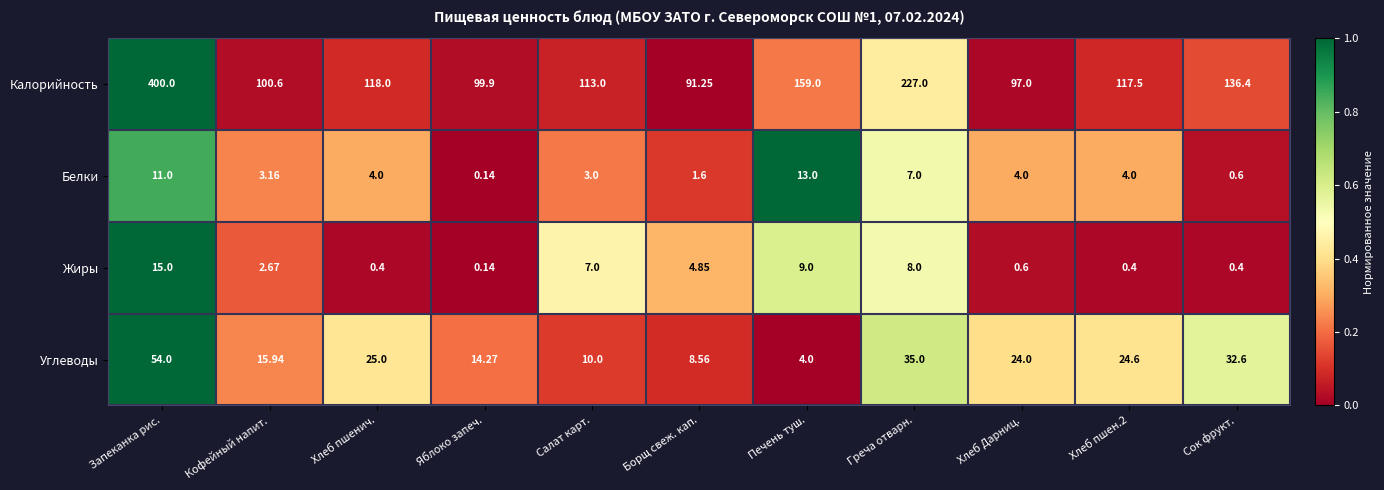

Where does the Калорийность series first go above 117?

Запеканка рис.